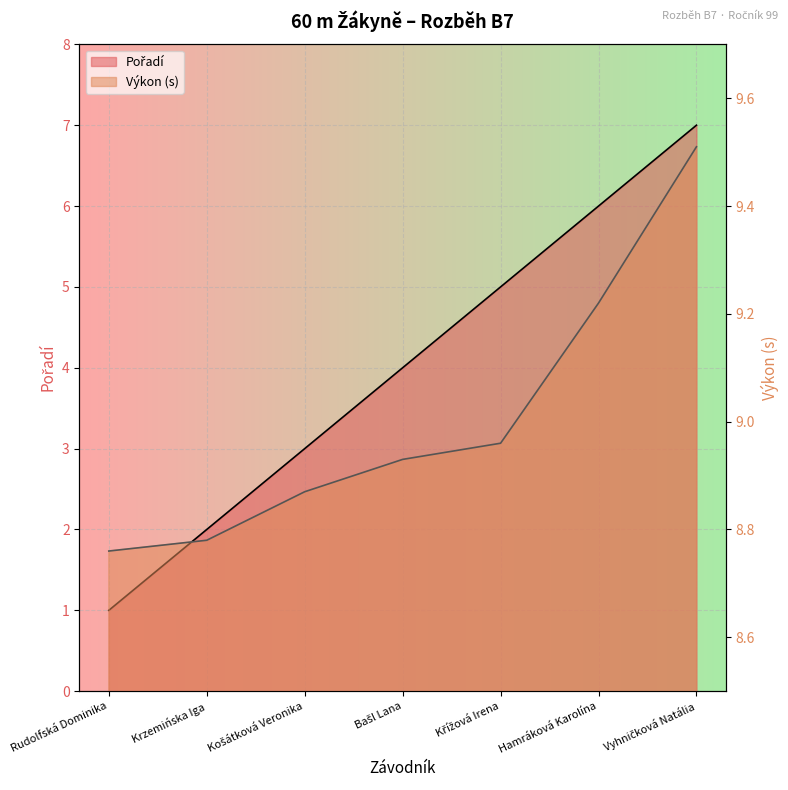

What is the label of the 2nd point from the left?

Krzemińska Iga